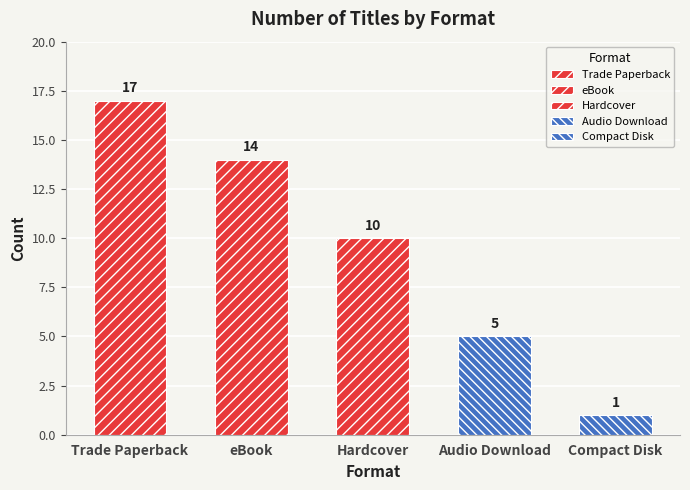

What is the smallest value displayed?

1